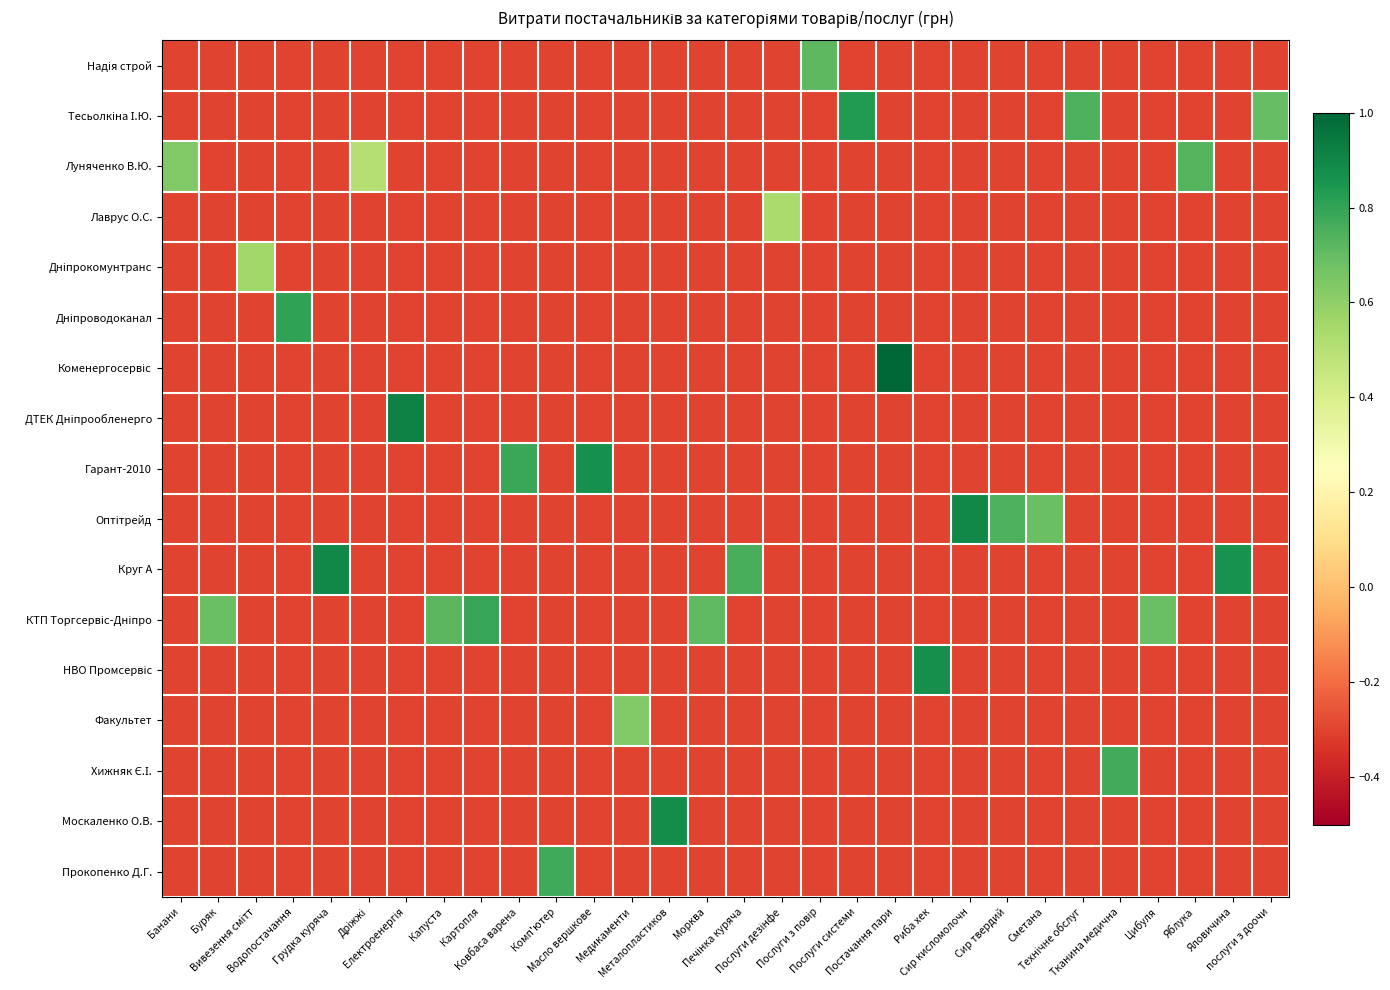

Between Морква and Електроенергія, which is larger?

Морква